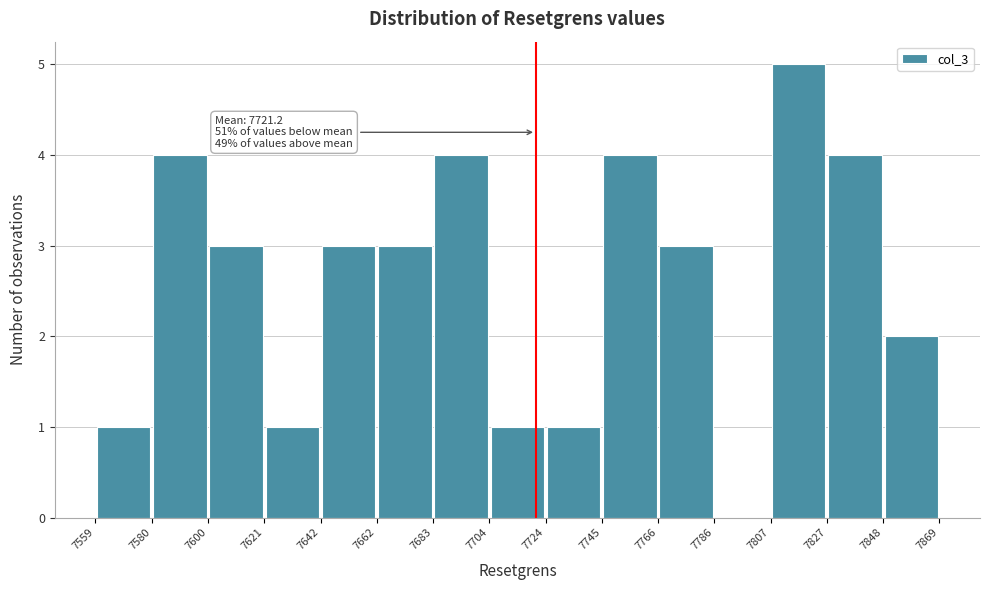

Over which range of the x-axis is the bar tallest?

7807 to 7827